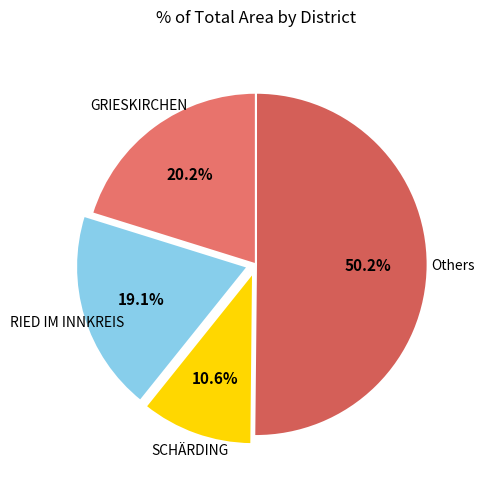

To the nearest percent, what is the average slice percentage?

25%